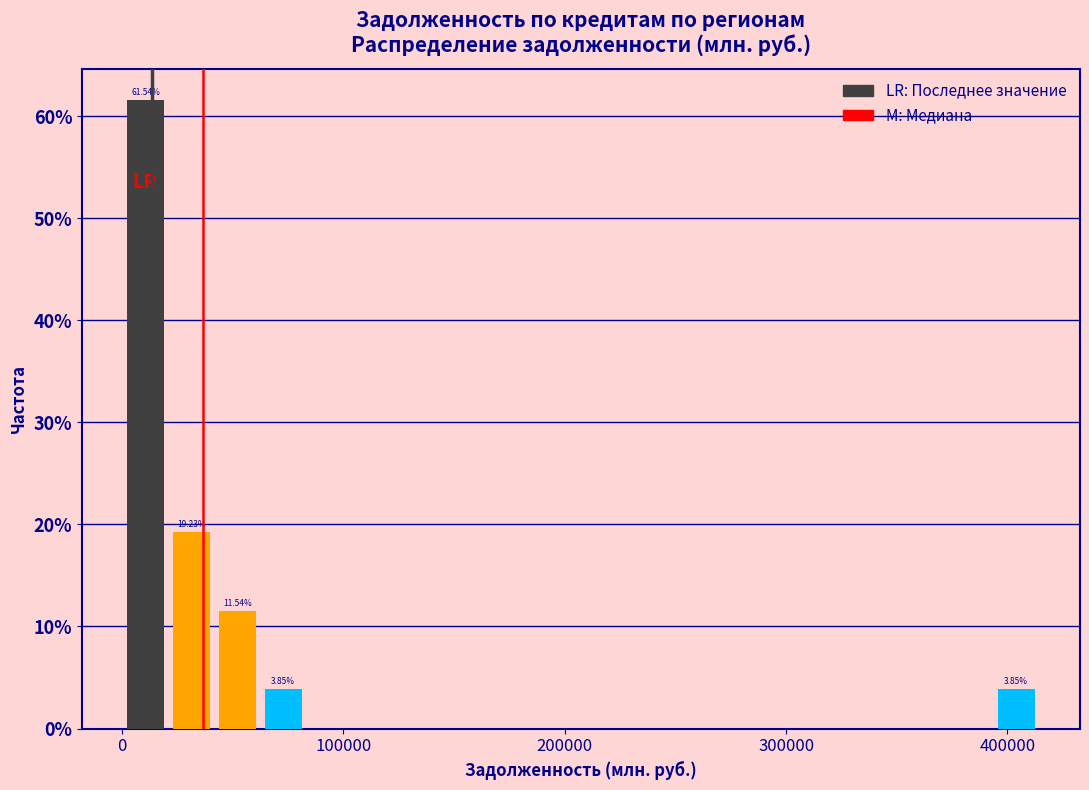

Read against the x-axis, roughly where is the centre of the tallest bar?

10000